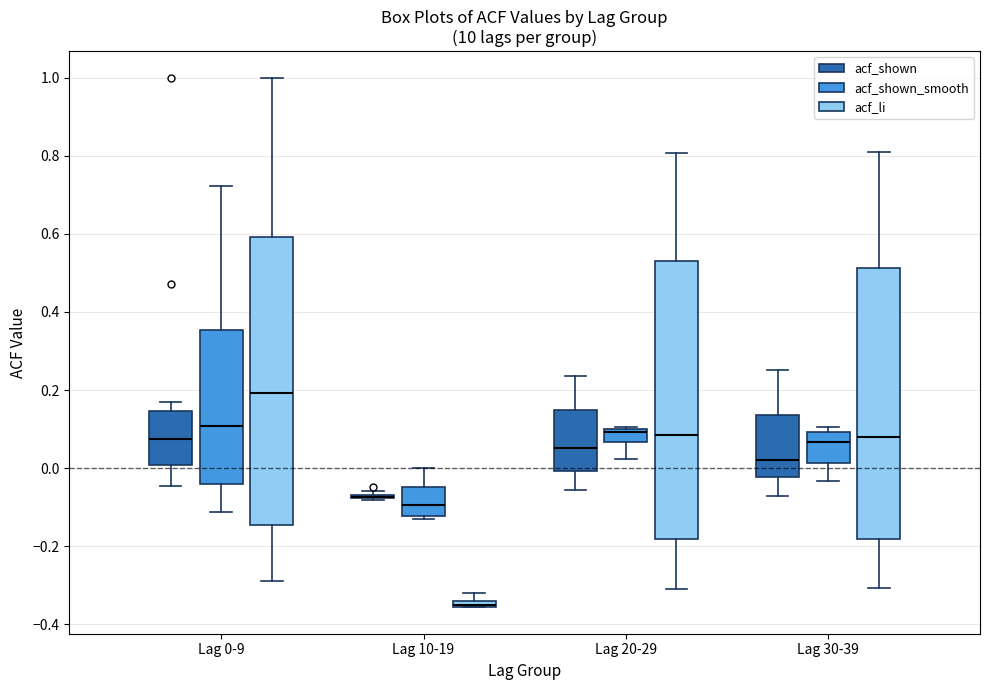

Where does the lower whisker of the box for Lag 20-29 (acf_shown_smooth) end on the y-axis? The values are not printed on the chart, so give them approximately, as read against the axis.

0.02